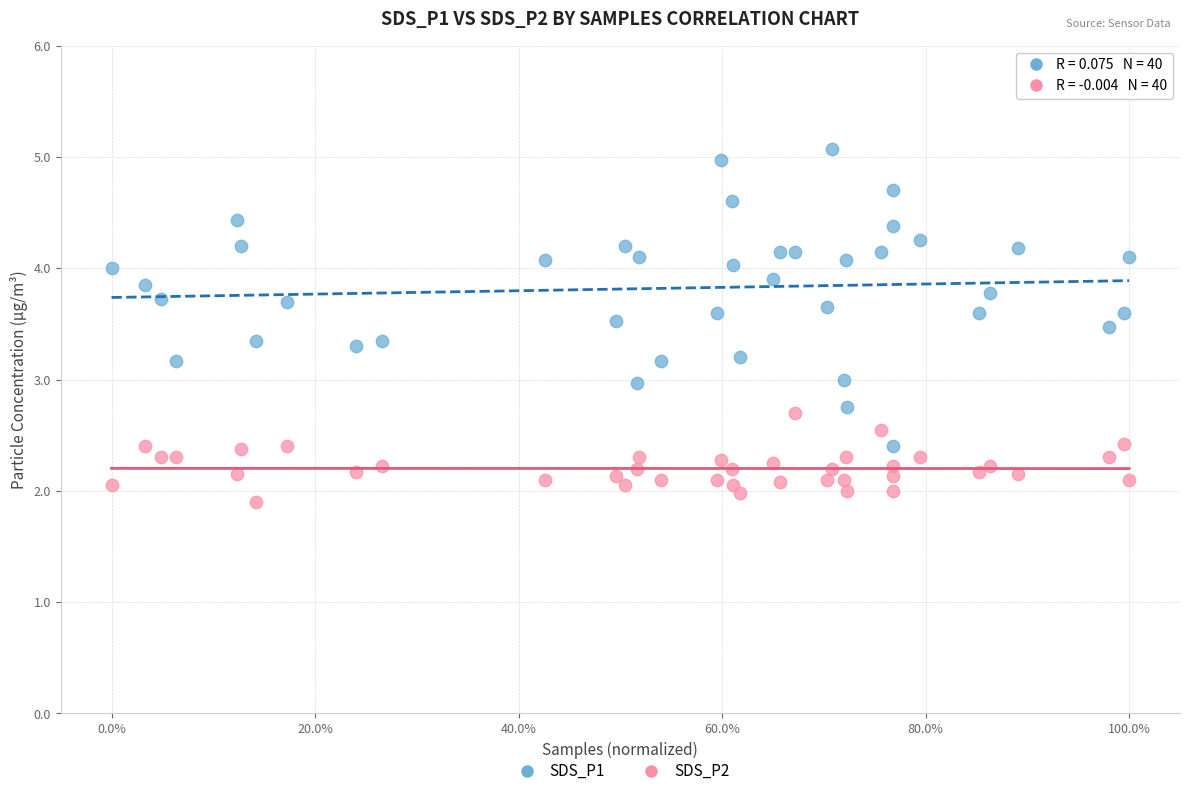

Which series contains the highest Y value?

SDS_P1